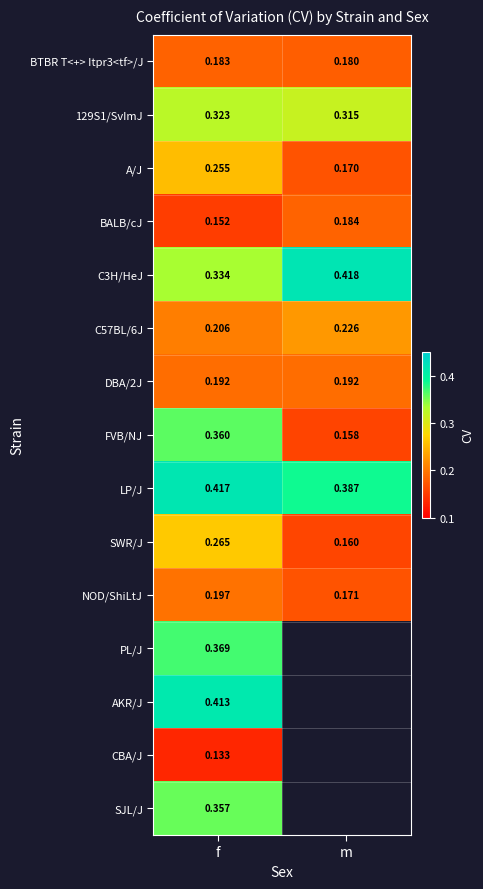

How many FVB/NJ values are between 0 and 1?

2